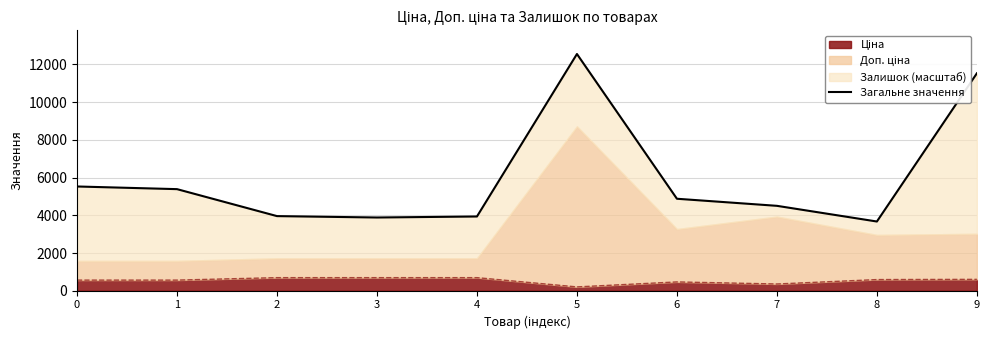

List the labels in order of value, largest first.

5, 9, 0, 1, 6, 7, 2, 4, 3, 8